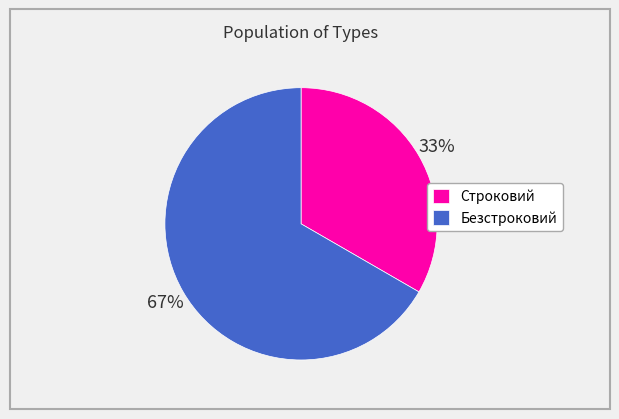

The Строковий slice represents 26% of the pie. True or false?

False